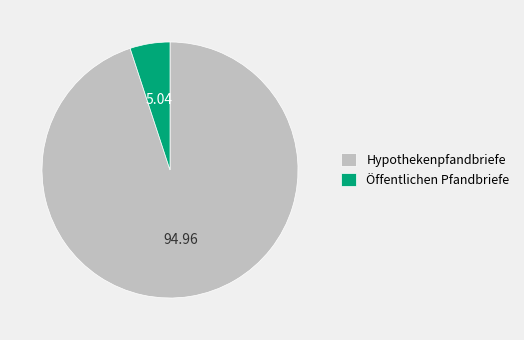

Rank the categories by value from lowest to highest.

Öffentlichen Pfandbriefe, Hypothekenpfandbriefe